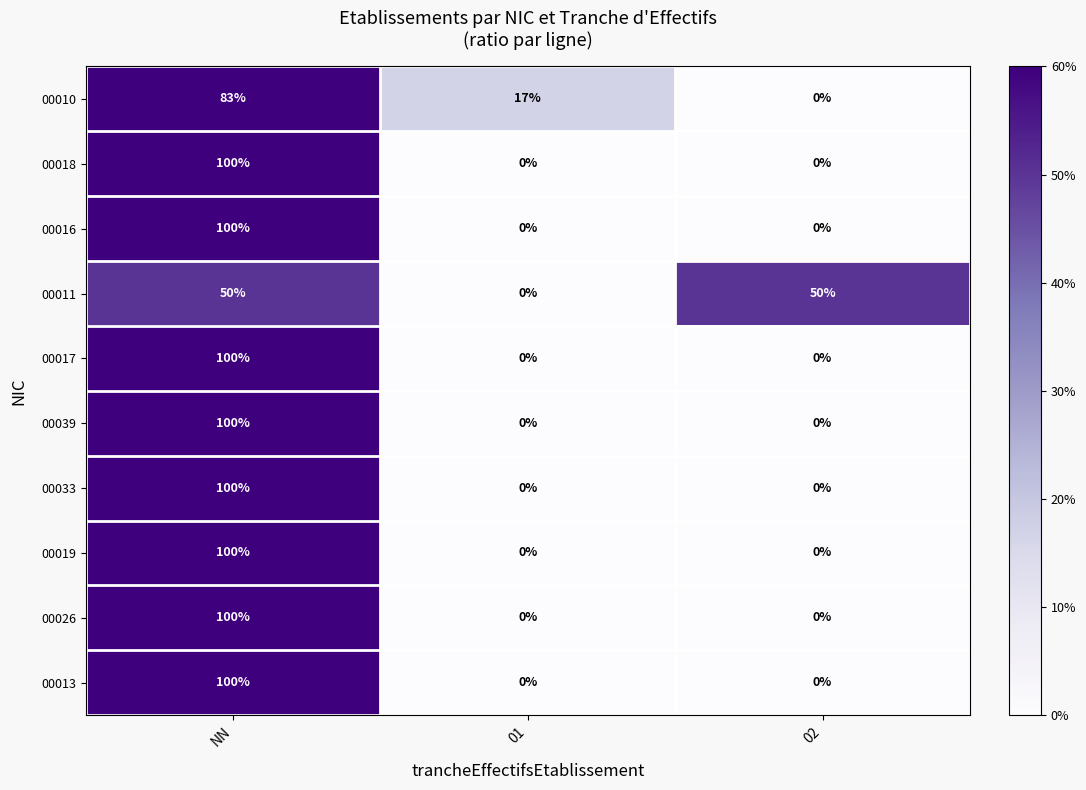

Which category has the highest value across all series?

NN